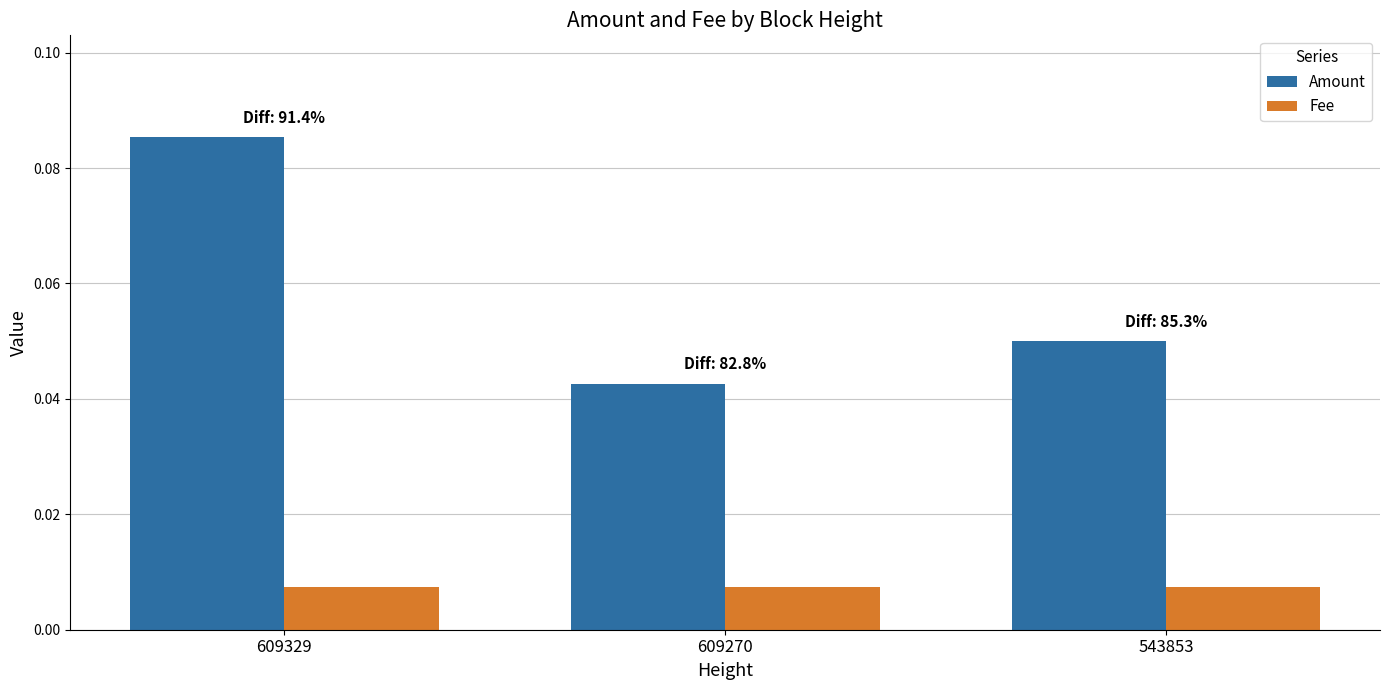

Which series has the largest total across all categories?

Amount